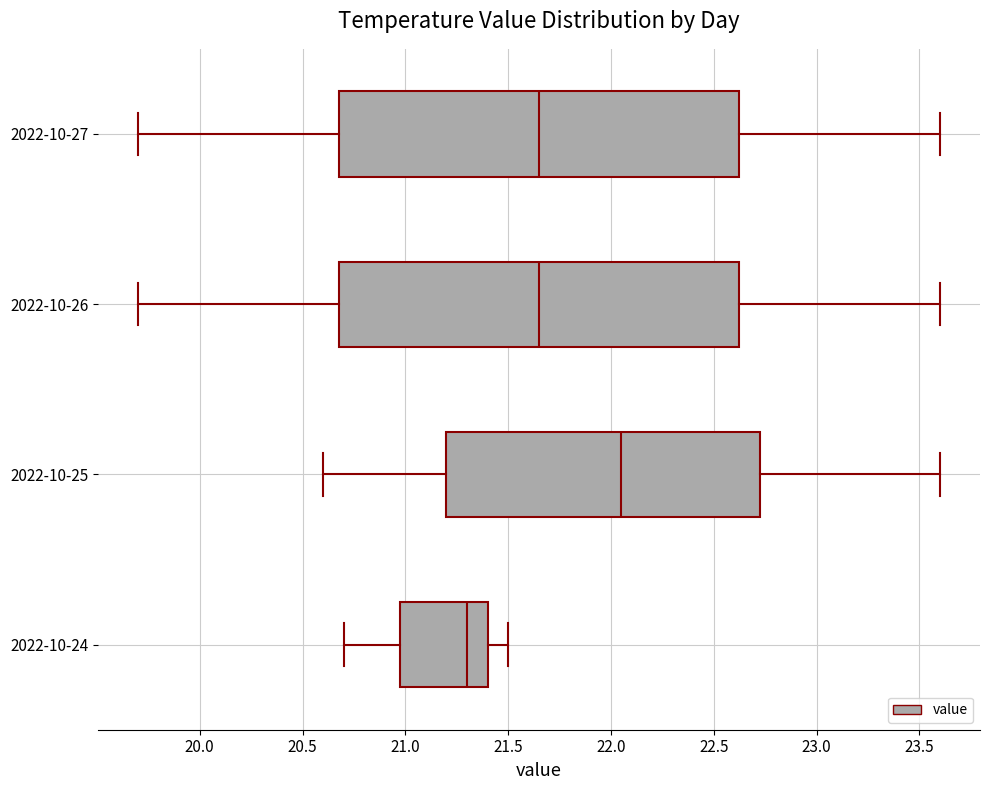

Reading bottom to top, transcribe this box plot: for each box, give where its median line is, the range the box spans, and where its two whiskers end, as read against the x-axis. The values are not printed on the chart, so give them approximately, as read against the axis.

2022-10-24: median 21.30, box 21.00 to 21.40, whiskers 20.70 to 21.50
2022-10-25: median 22.05, box 21.20 to 22.75, whiskers 20.60 to 23.60
2022-10-26: median 21.65, box 20.70 to 22.65, whiskers 19.70 to 23.60
2022-10-27: median 21.65, box 20.70 to 22.65, whiskers 19.70 to 23.60